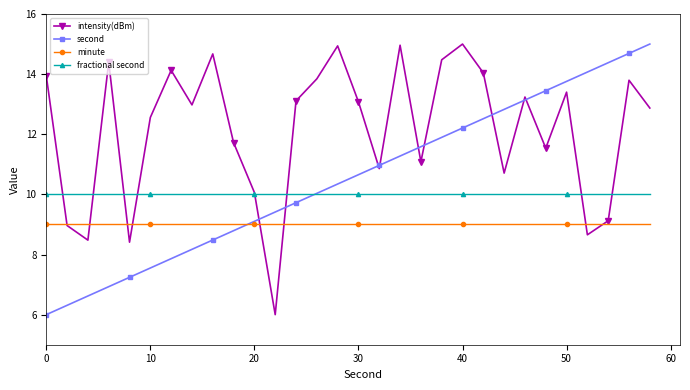

True or false: intensity(dBm) and minute intersect in this chart.

True